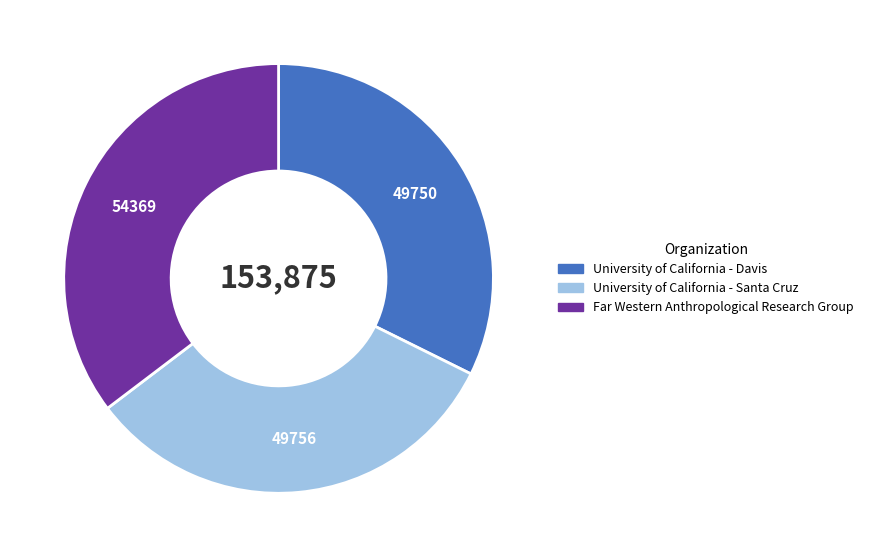

Which category has the biggest portion of the pie?

Far Western Anthropological Research Group